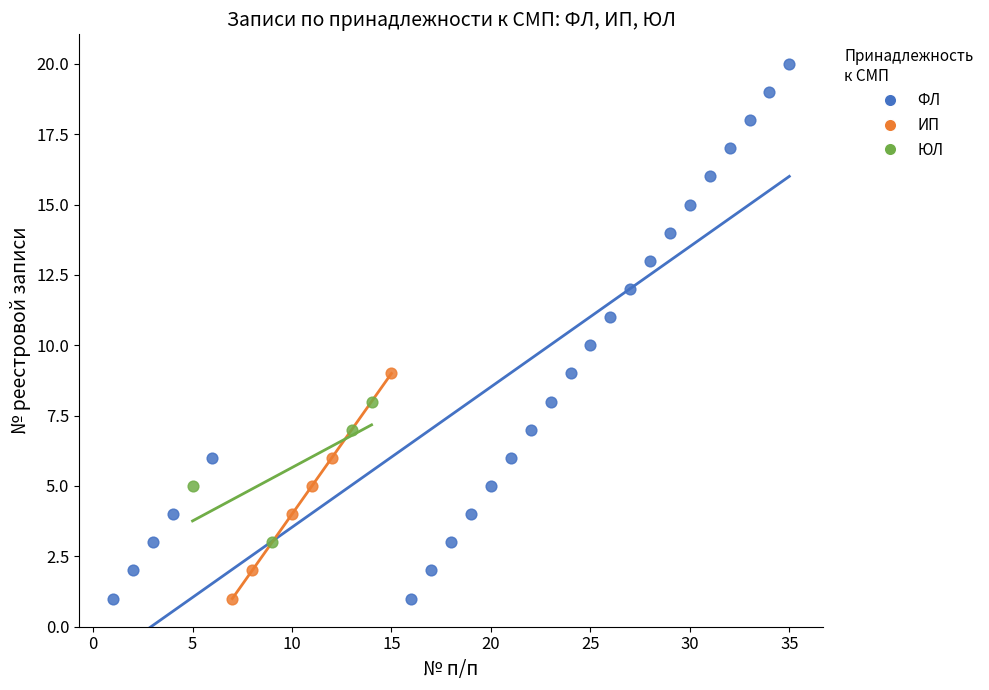

Which series has the widest spread of Y values?

ФЛ